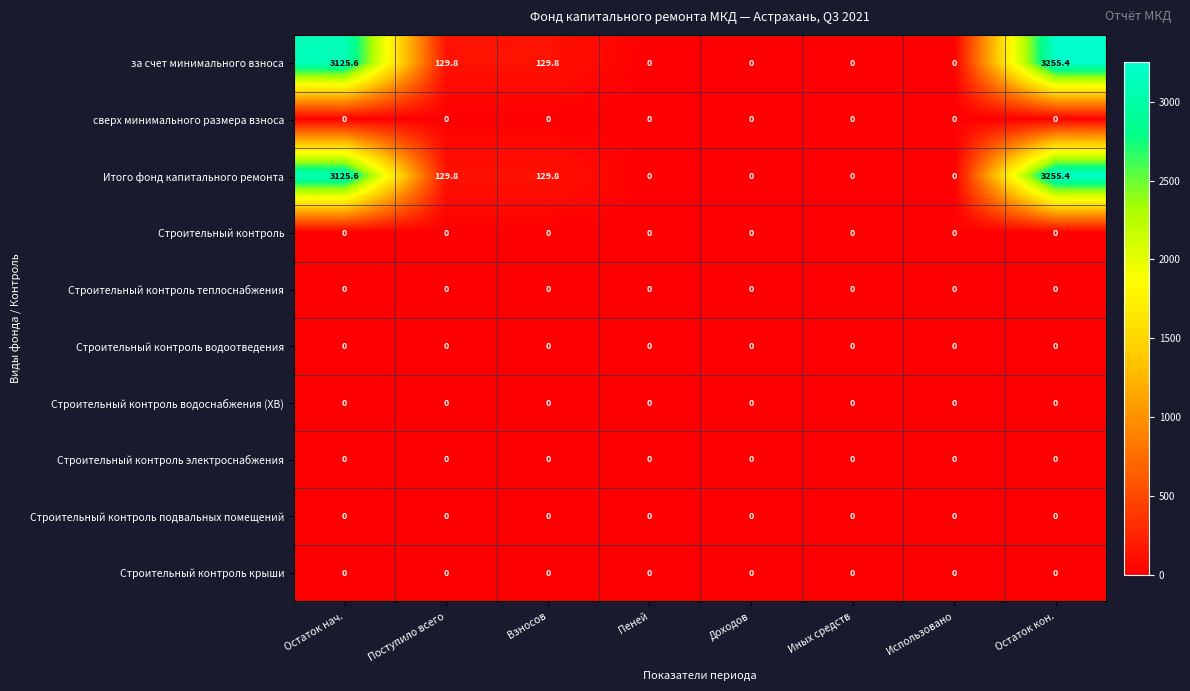

What is the greatest value displayed?

3255.4